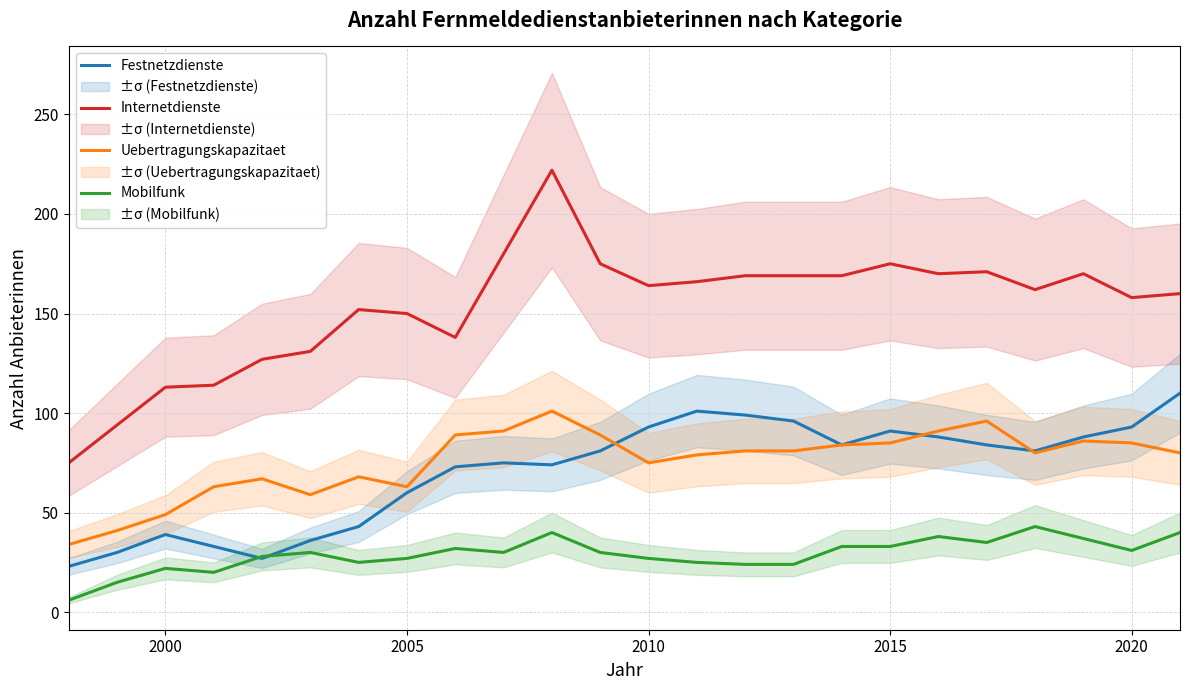

The value of Festnetzdienste at 2000 is 55. True or false?

False